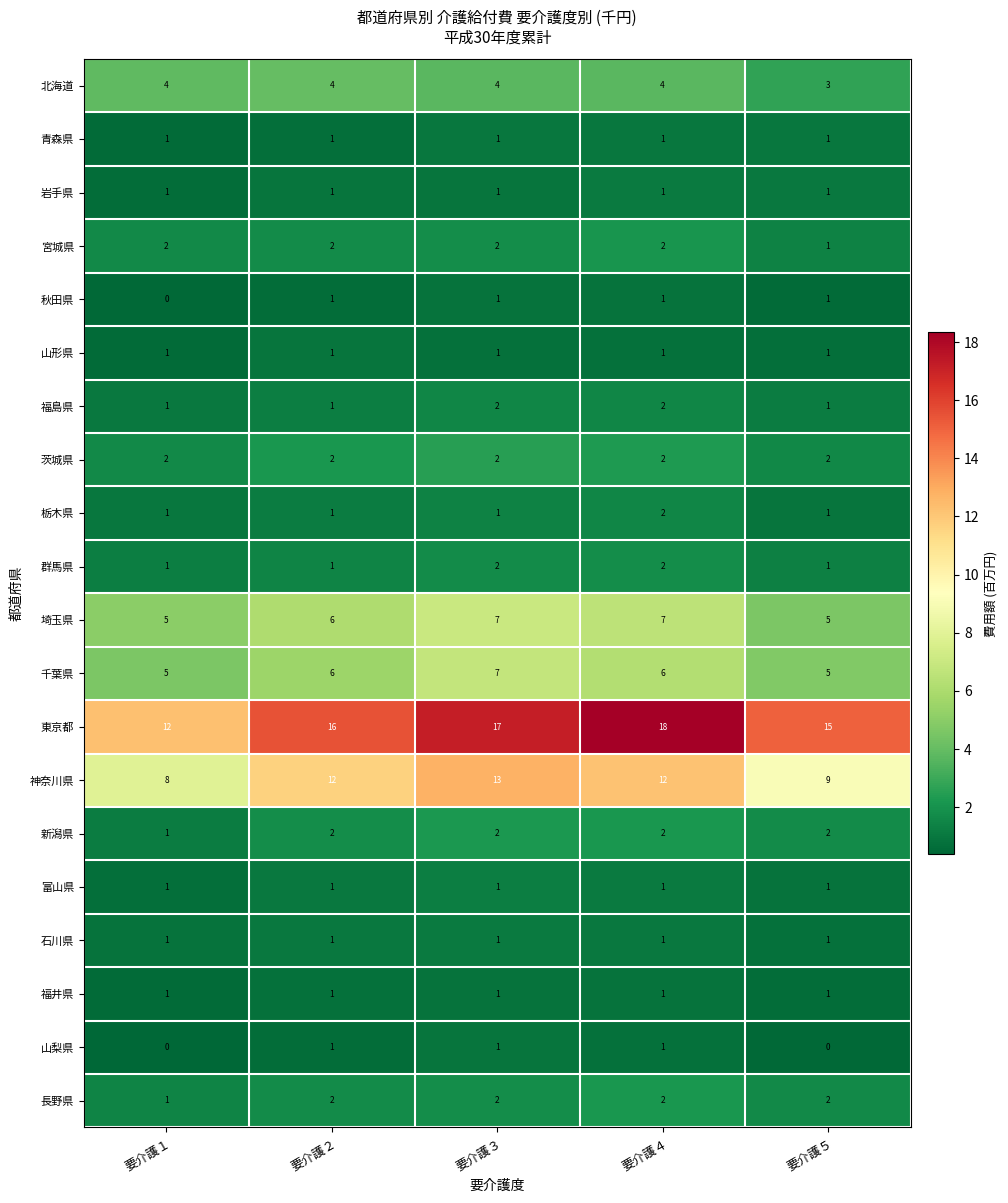

Is it true that 埼玉県 equals 3 at 要介護２?

False